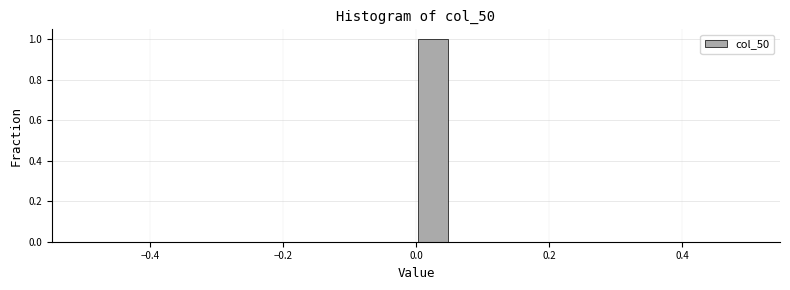

Around what value on the x-axis is the tallest bar? Give the approximate position of its centre, as read against the axis.

0.02